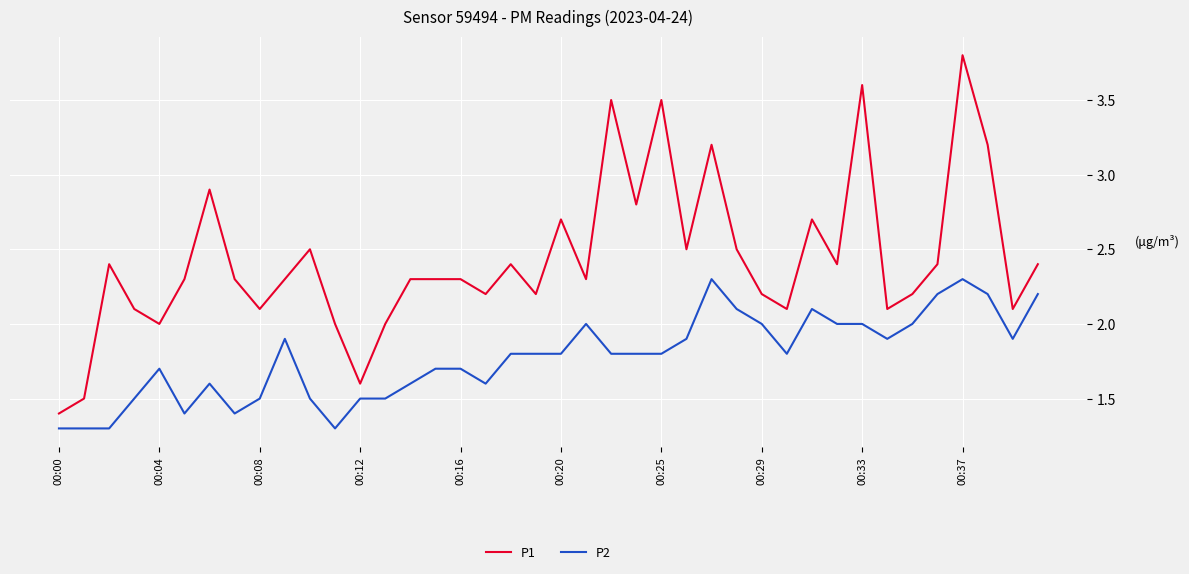

Which series has the largest range (max minus min)?

P1